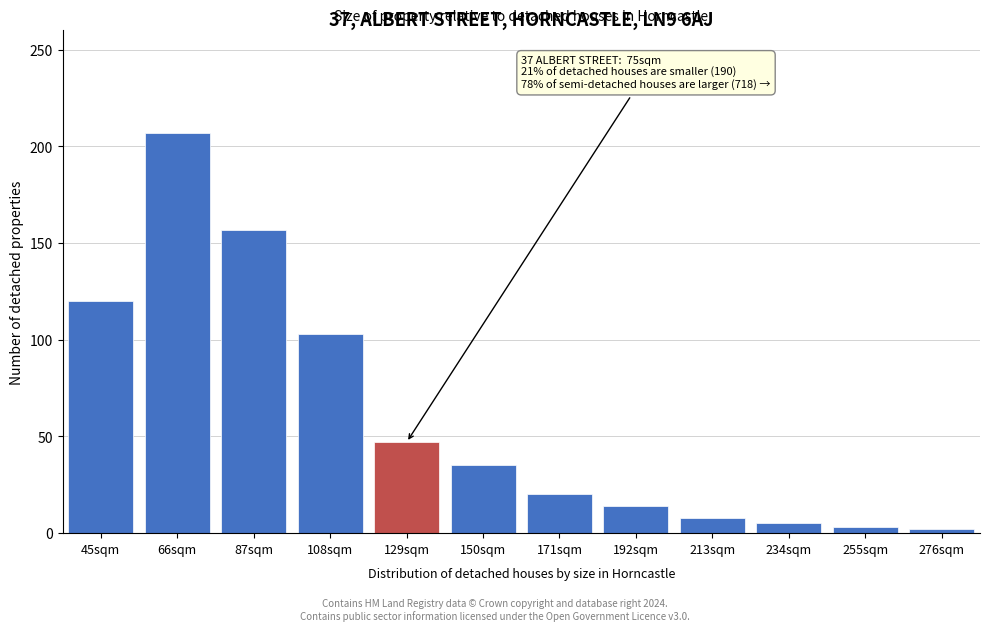

The chart shows a value of 81 at 45sqm. True or false?

False